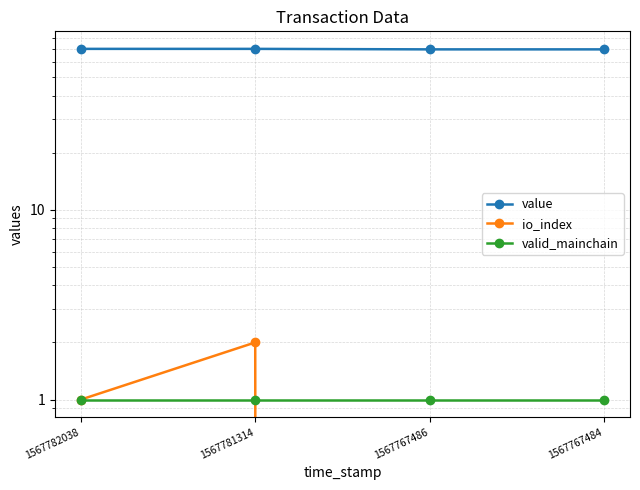

Which series changed the most between 1567782038 and 1567767486?

io_index